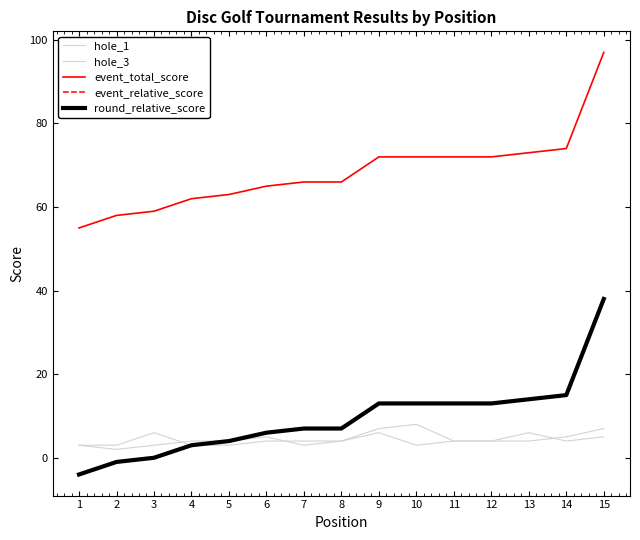

Does the chart display data point markers on the line(s)?

No